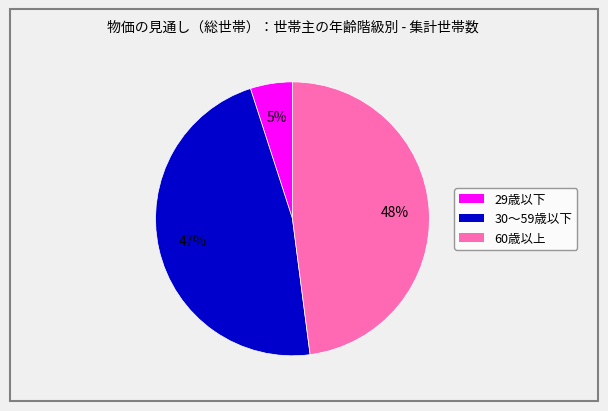

Which category has the smallest portion of the pie?

29歳以下